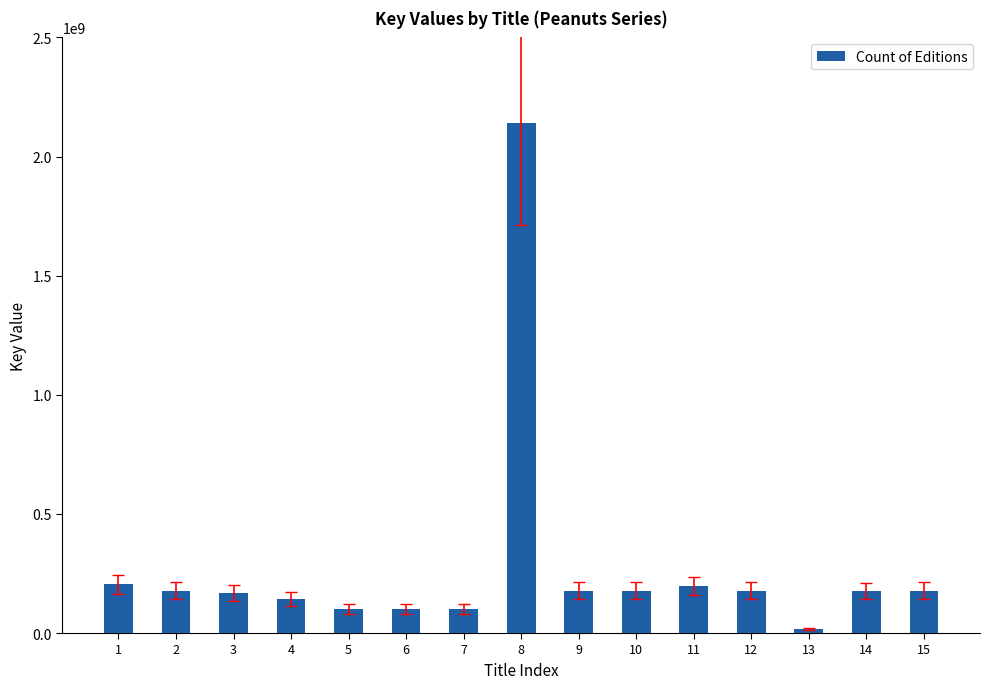

How many bars are there in total?

15